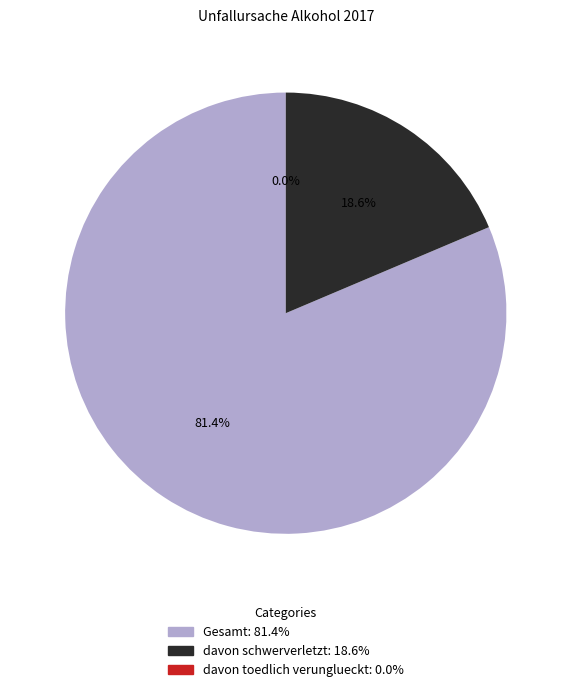

Count the number of slices in the pie.

3